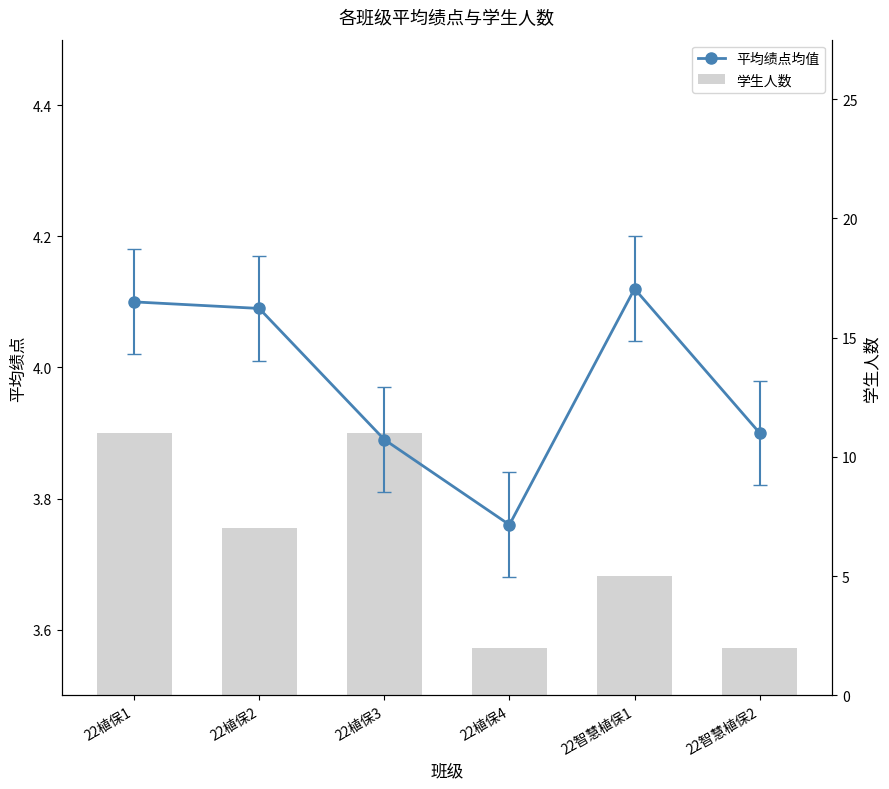

What is the sum of all 学生人数 values?

38.0